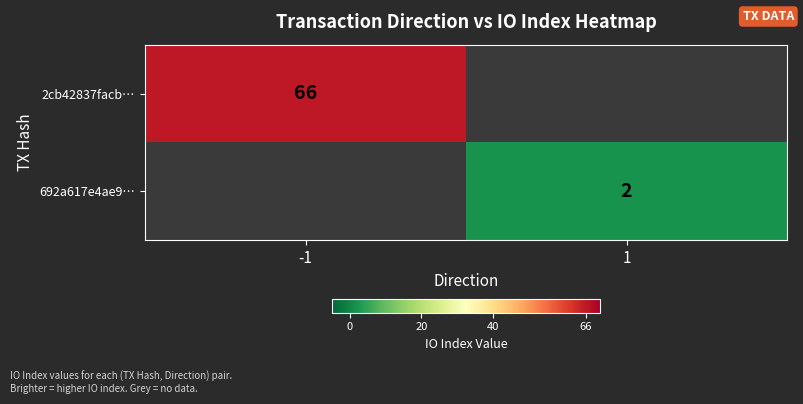

True or false: 692a617e4ae9… has a value of 2 at 1.

True